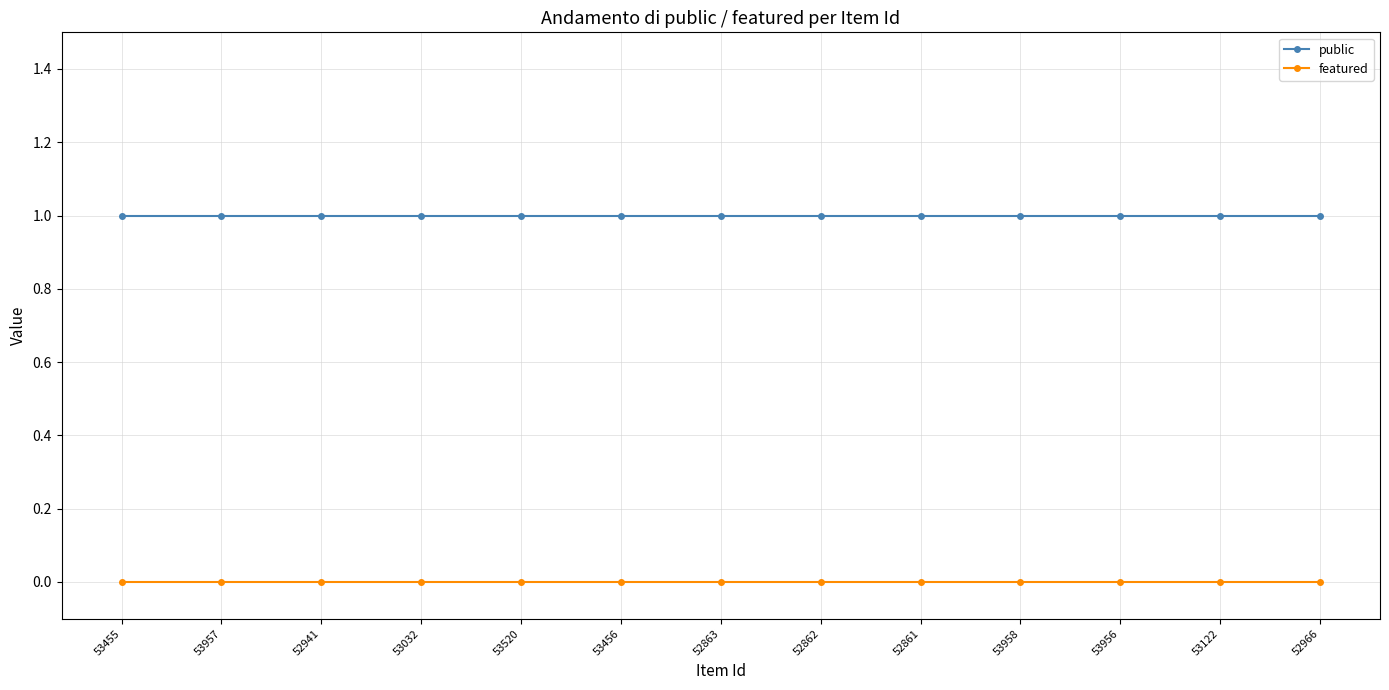

What is the label of the 9th point from the left?

52861